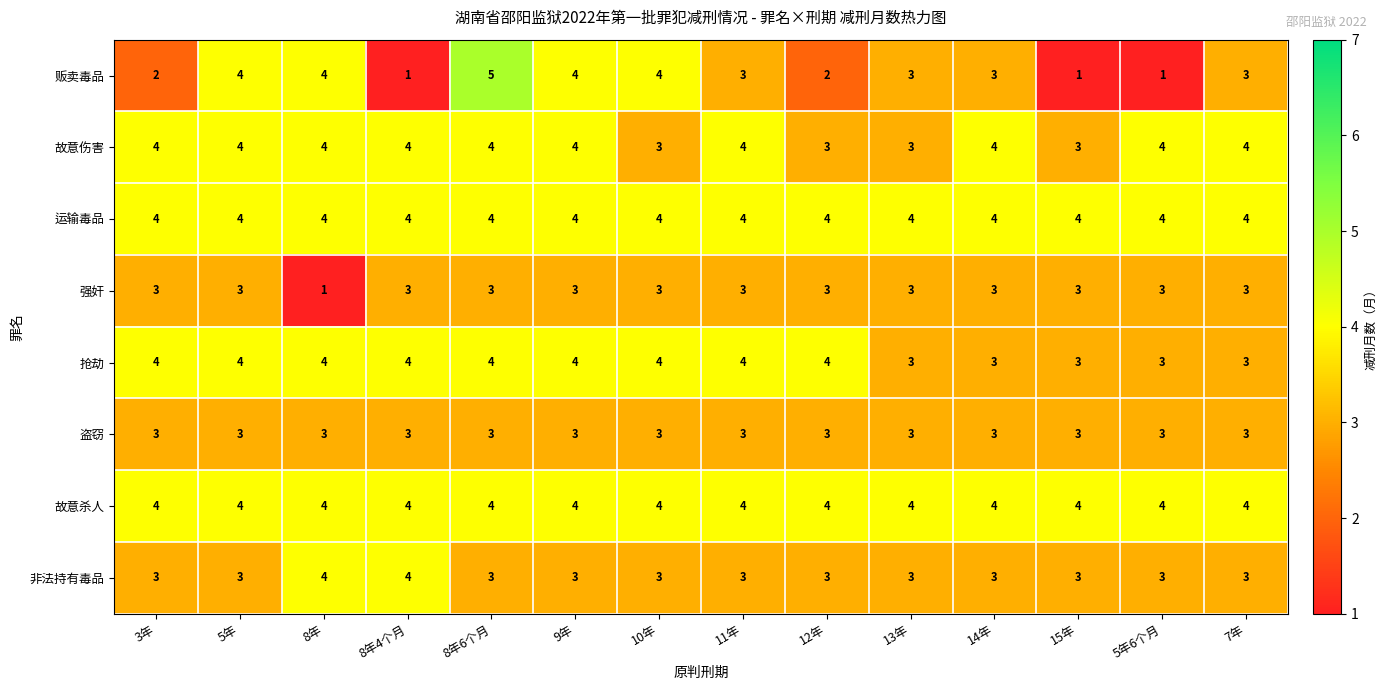

What is the spread (max minus min) of values at 8年4个月?

3